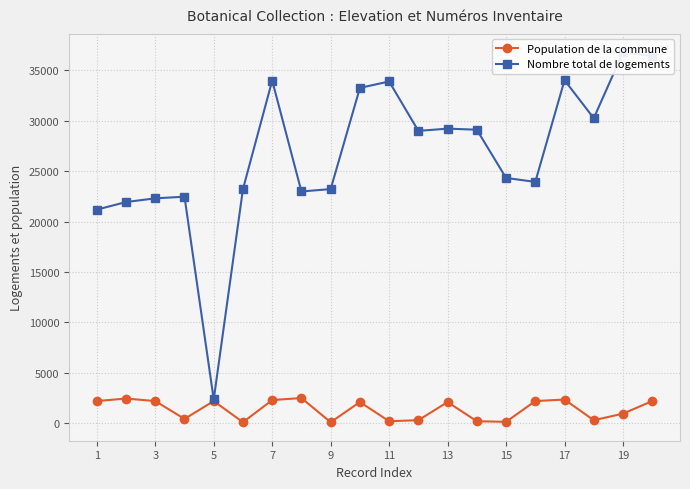

What are all the series names shown in the legend?

Population de la commune, Nombre total de logements